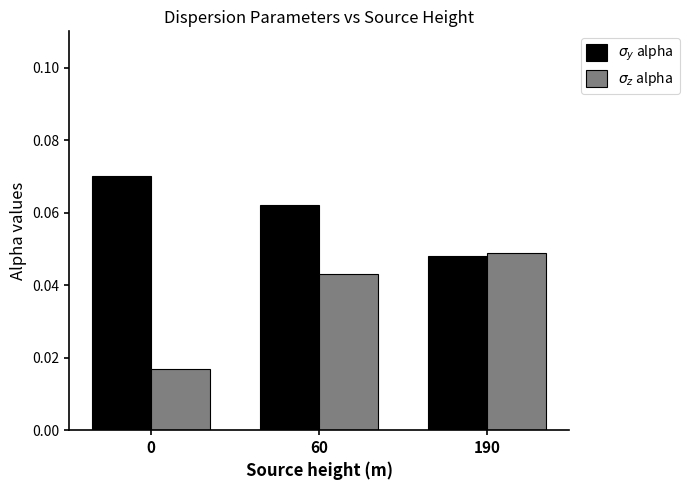

Which series has the largest total across all categories?

$\sigma_y$ alpha